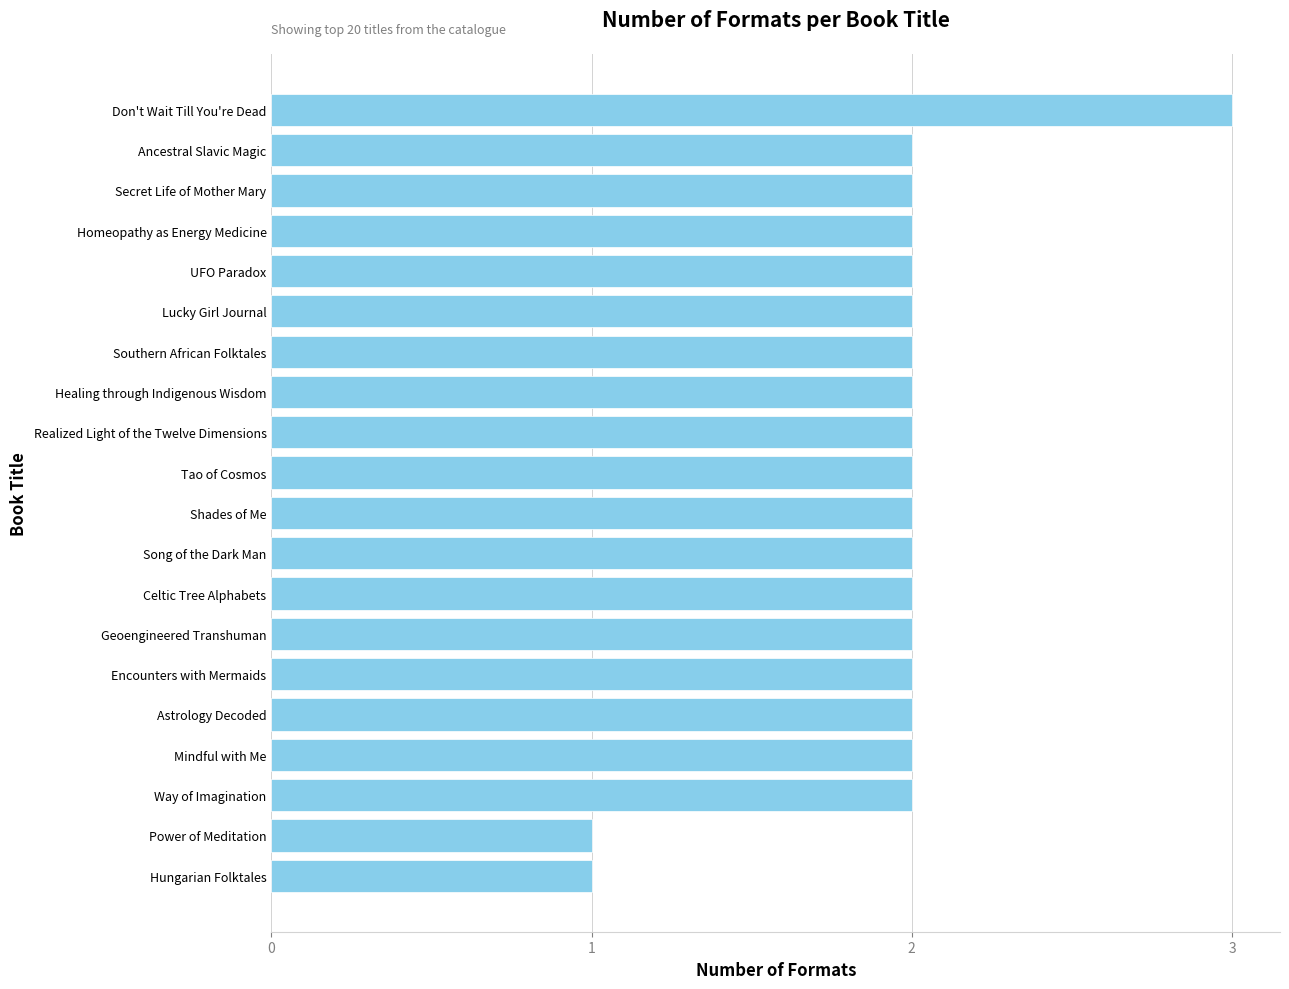

Does the chart contain any negative values?

No